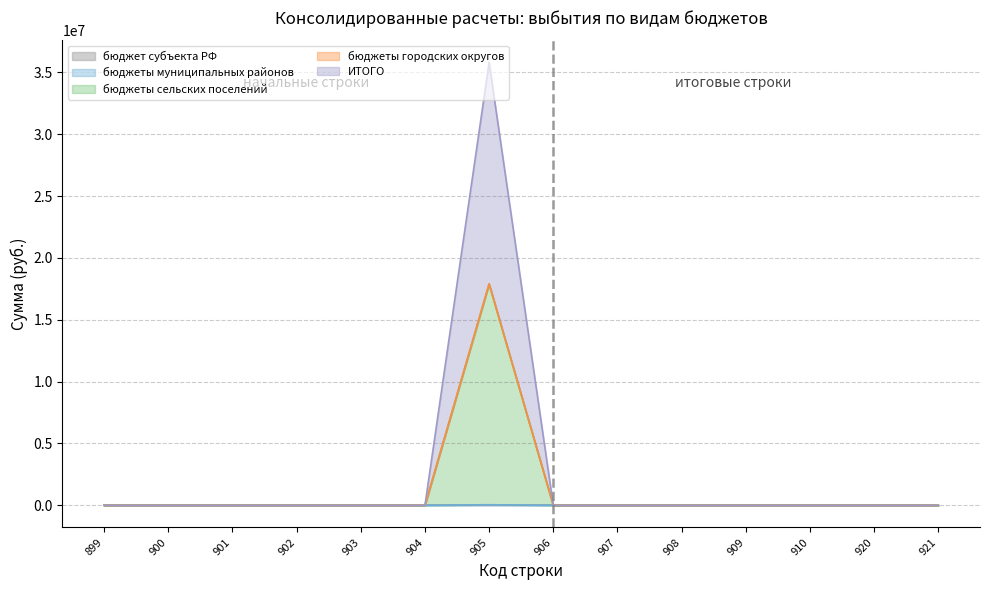

True or false: бюджеты муниципальных районов and бюджеты сельских поселений intersect in this chart.

False